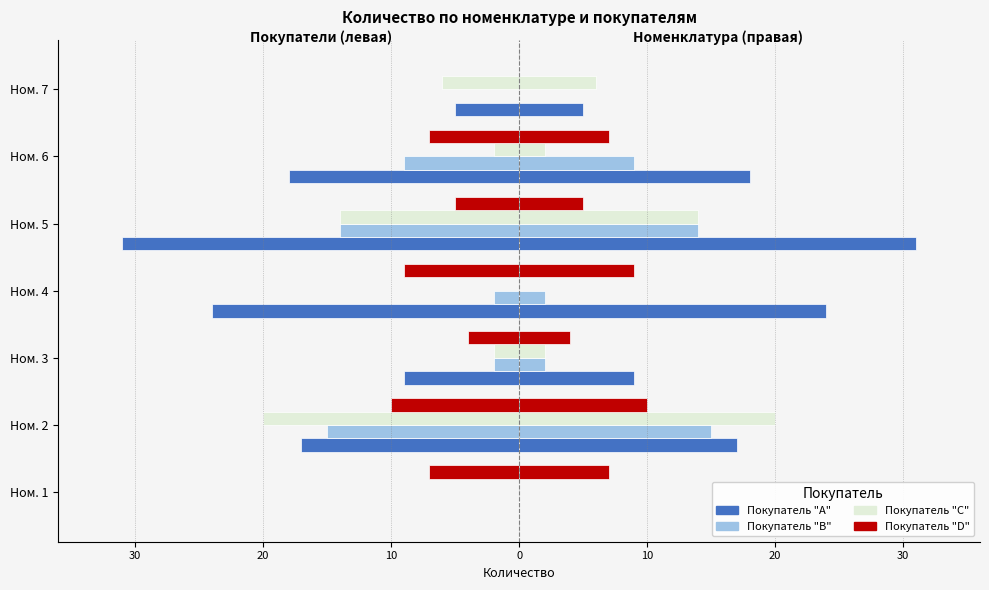

How many data points in Покупатель "B" are less than -2?

3